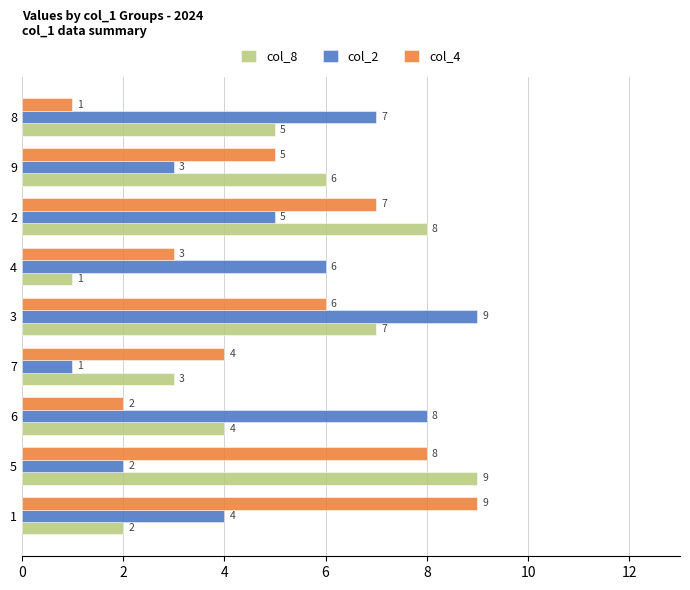

Between 3 and 8, which series saw the biggest shift?

col_4